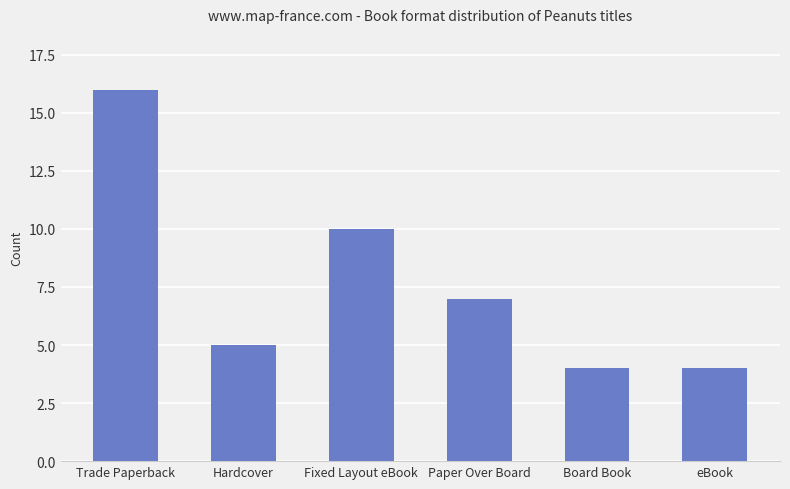

Where does the data first go above 7?

Trade Paperback